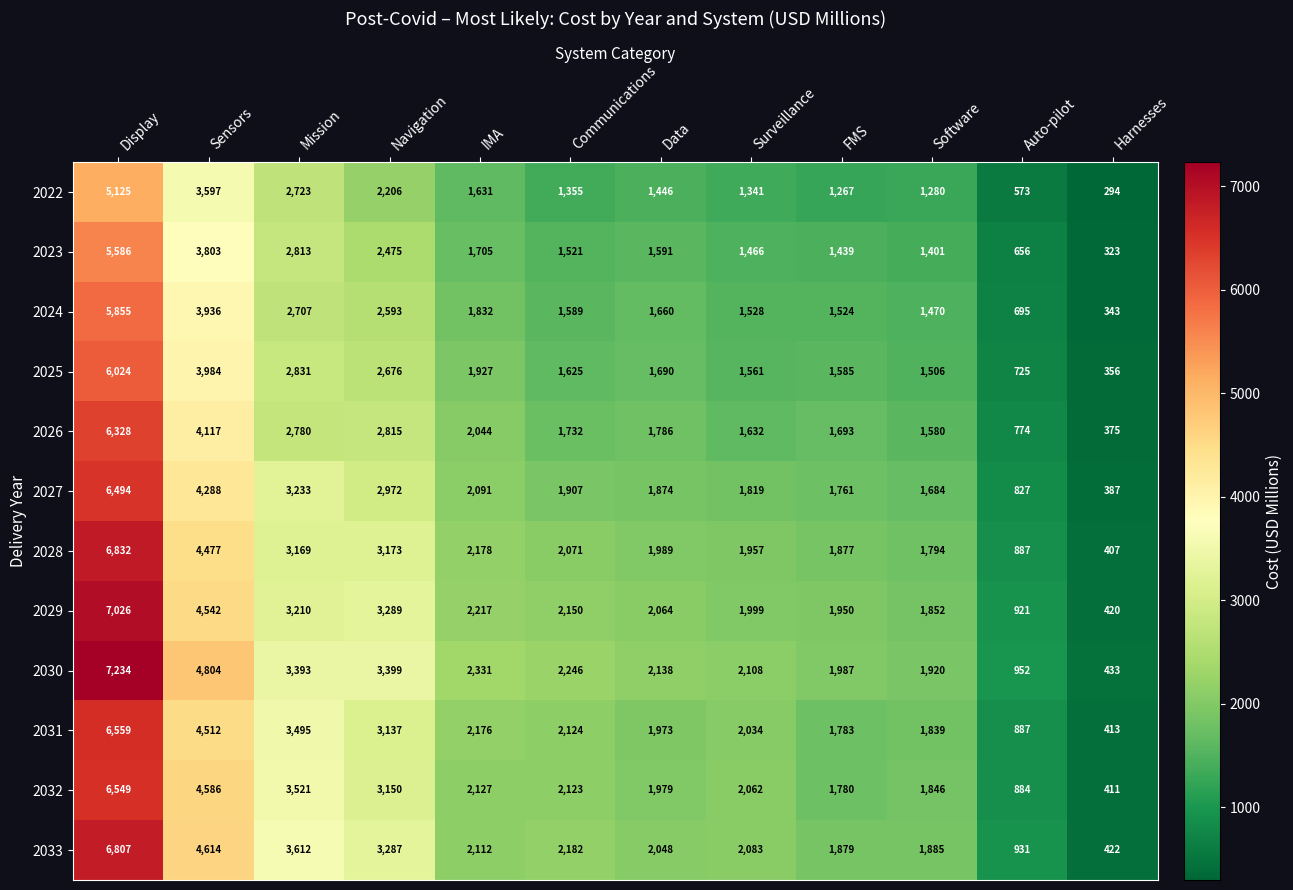

Which series has the largest range (max minus min)?

2030